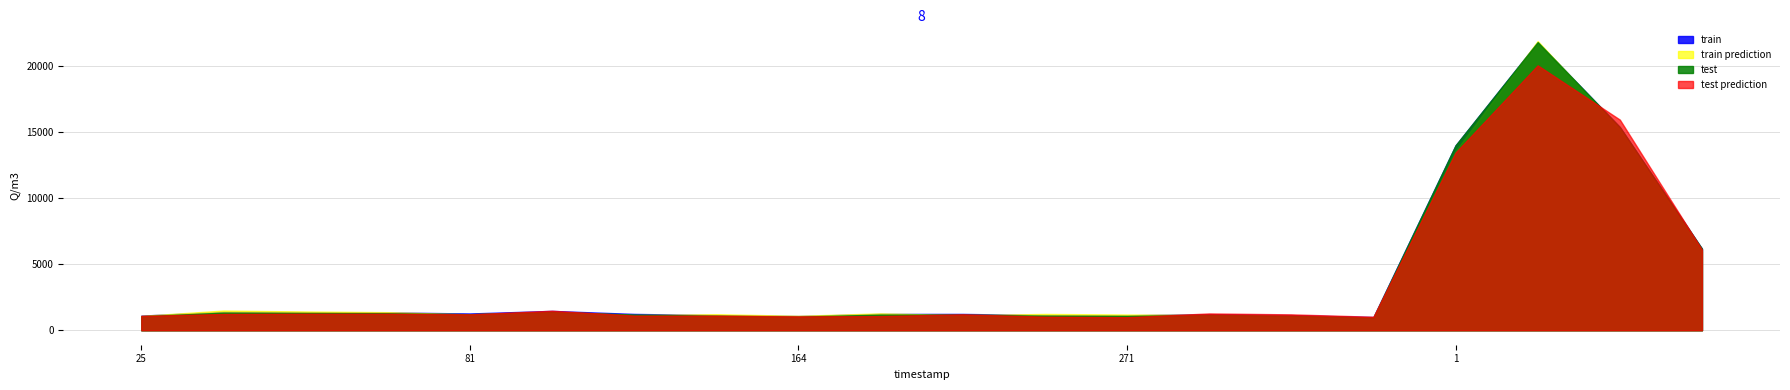

What is the total value across all series at 81?

4897.5